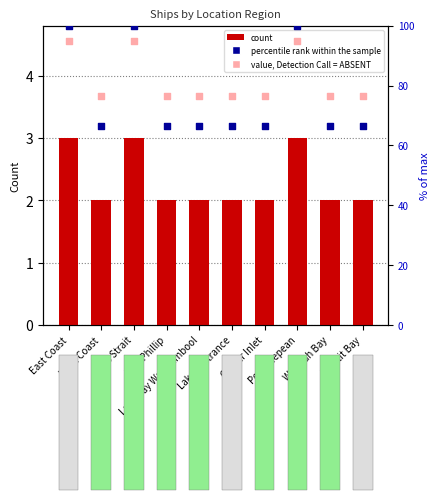

What are all the series names shown in the legend?

count, percentile rank within the sample, value, Detection Call = ABSENT